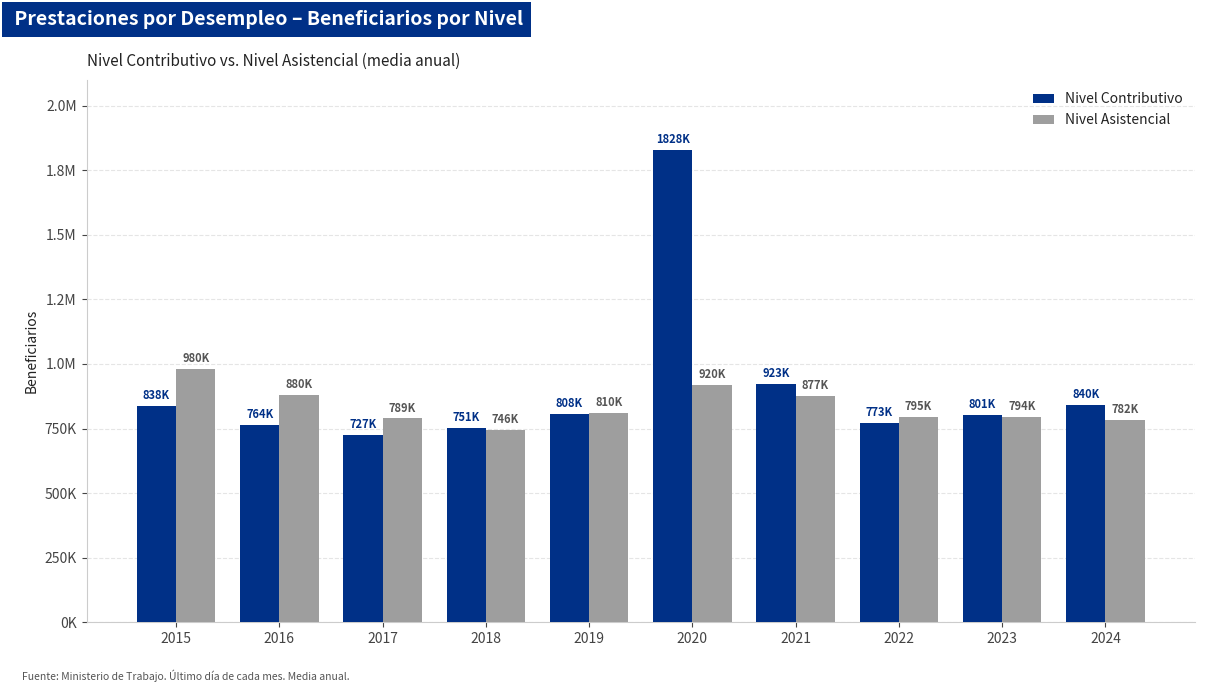

Which has a higher value, 2015 or 2019?

2015